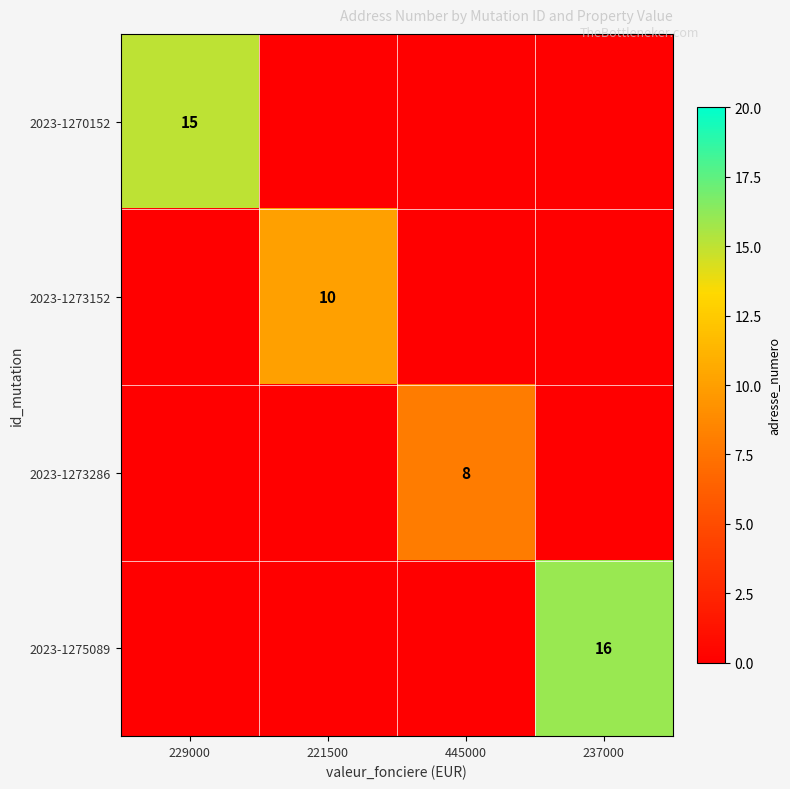

True or false: 2023-1275089 has a value of 5 at 221500.

False